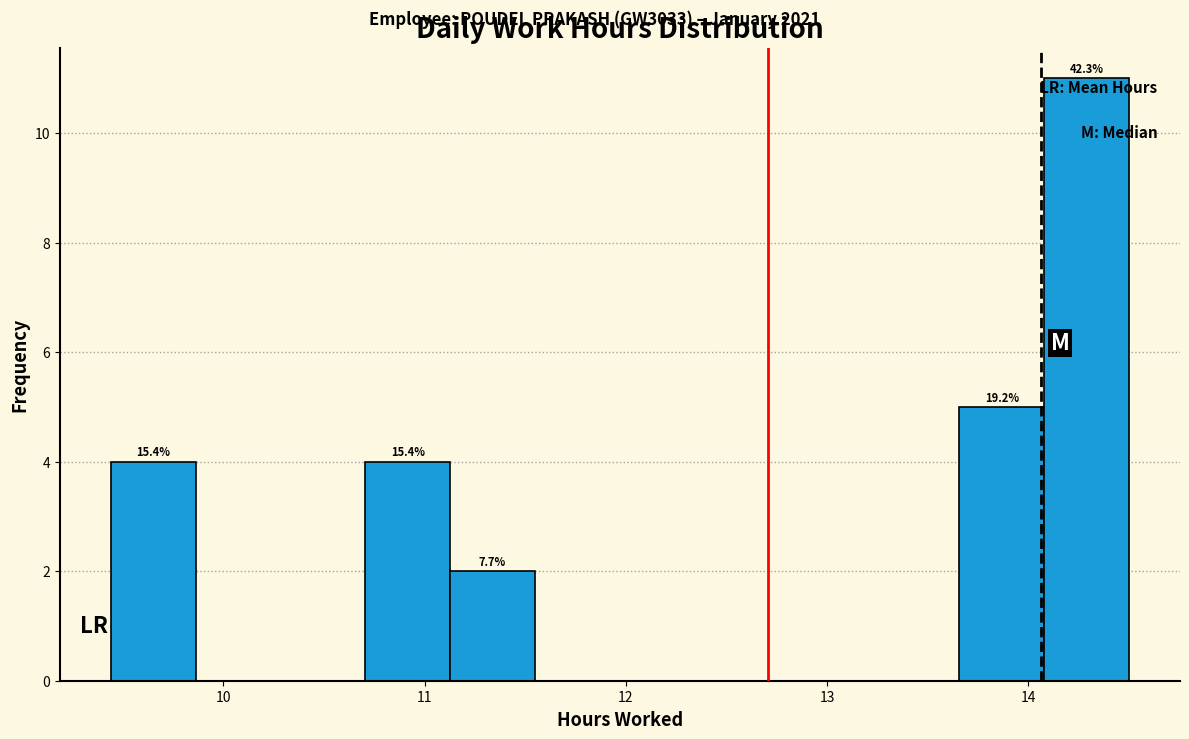

Over which range of the x-axis is the bar tallest?

14.1 to 14.5